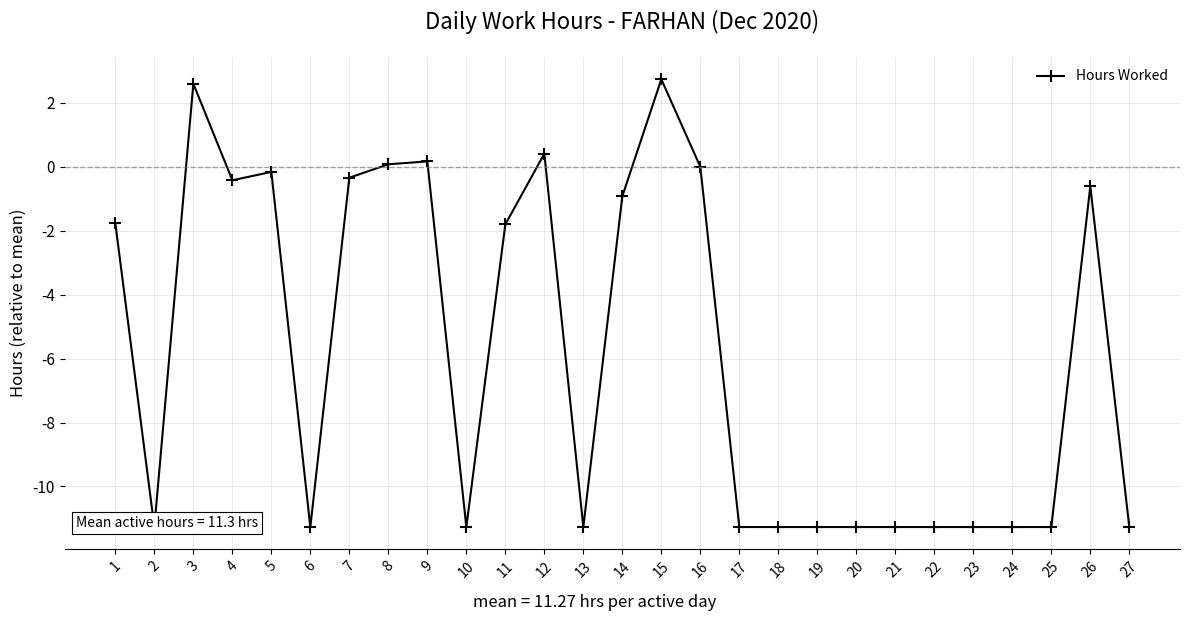

How many values are below zero?

21